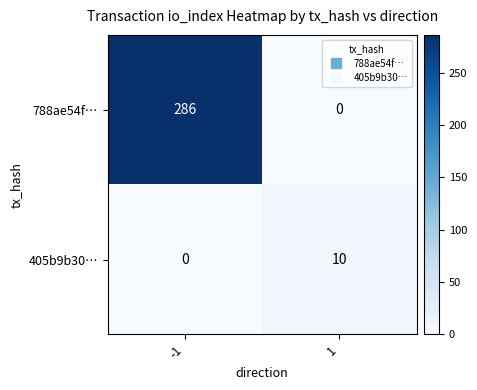

At how many categories does at least one series exceed 76?

1